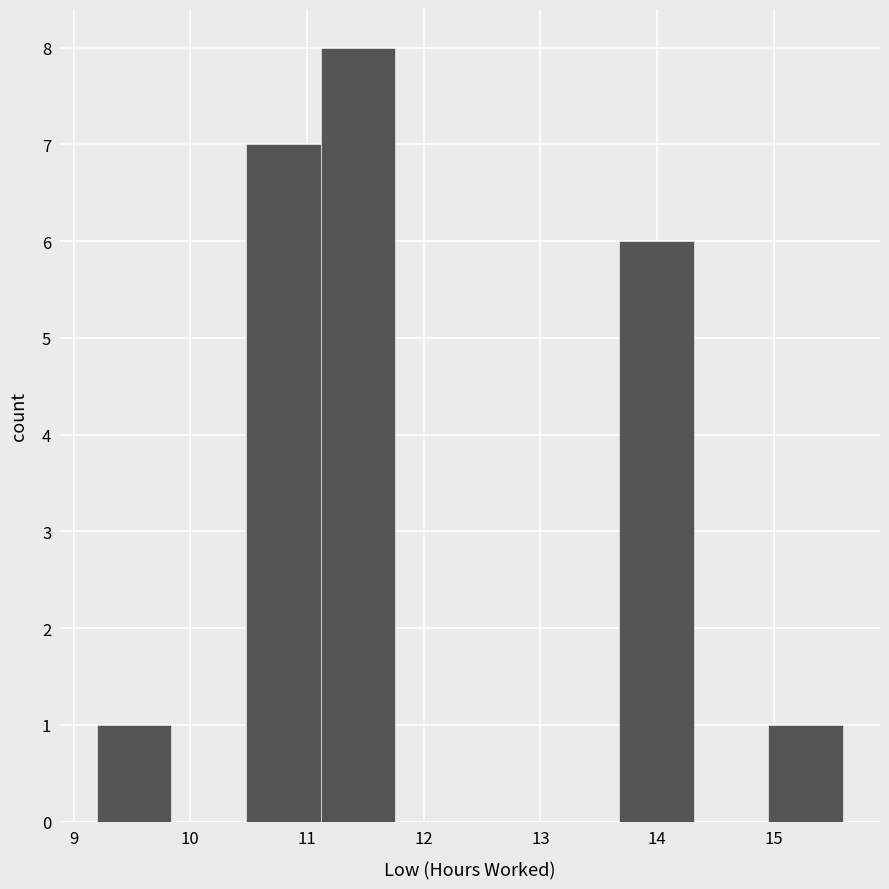

Reading left to right, list every bar in this chart as the range it spans on the x-axis followed by its height. Neither the bar edges nor the heights are printed on the chart, so give them approximately, as read against the axes.

9.2 to 9.8: 1
9.8 to 10.5: 0
10.5 to 11.1: 7
11.1 to 11.8: 8
11.8 to 12.4: 0
12.4 to 13.0: 0
13.0 to 13.7: 0
13.7 to 14.3: 6
14.3 to 15.0: 0
15.0 to 15.6: 1